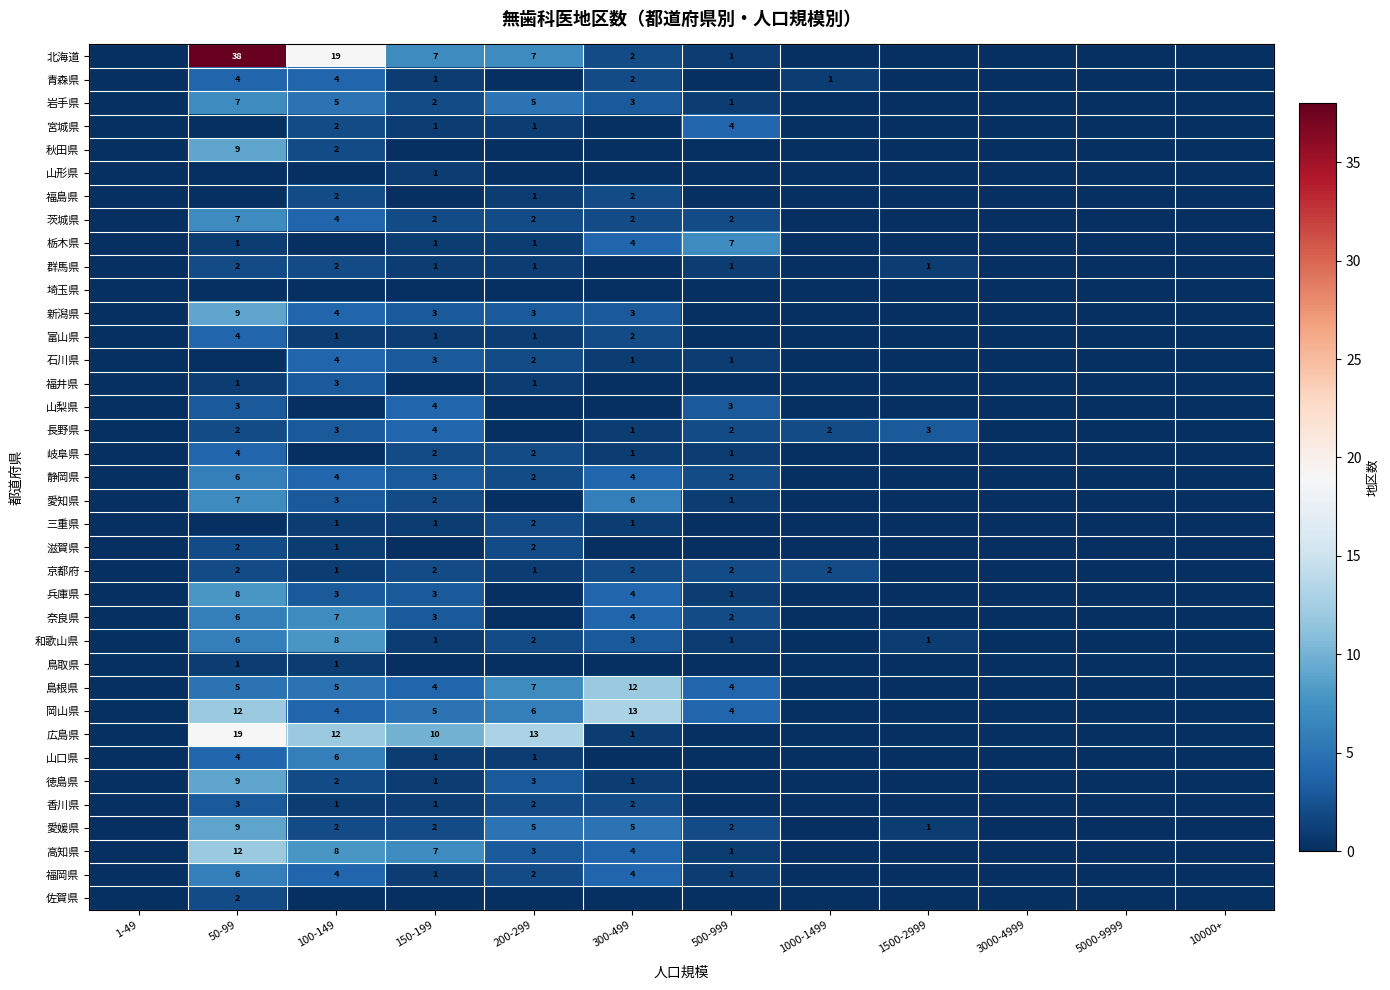

What is the difference between the 岡山県 values at 300-499 and 150-199?

8